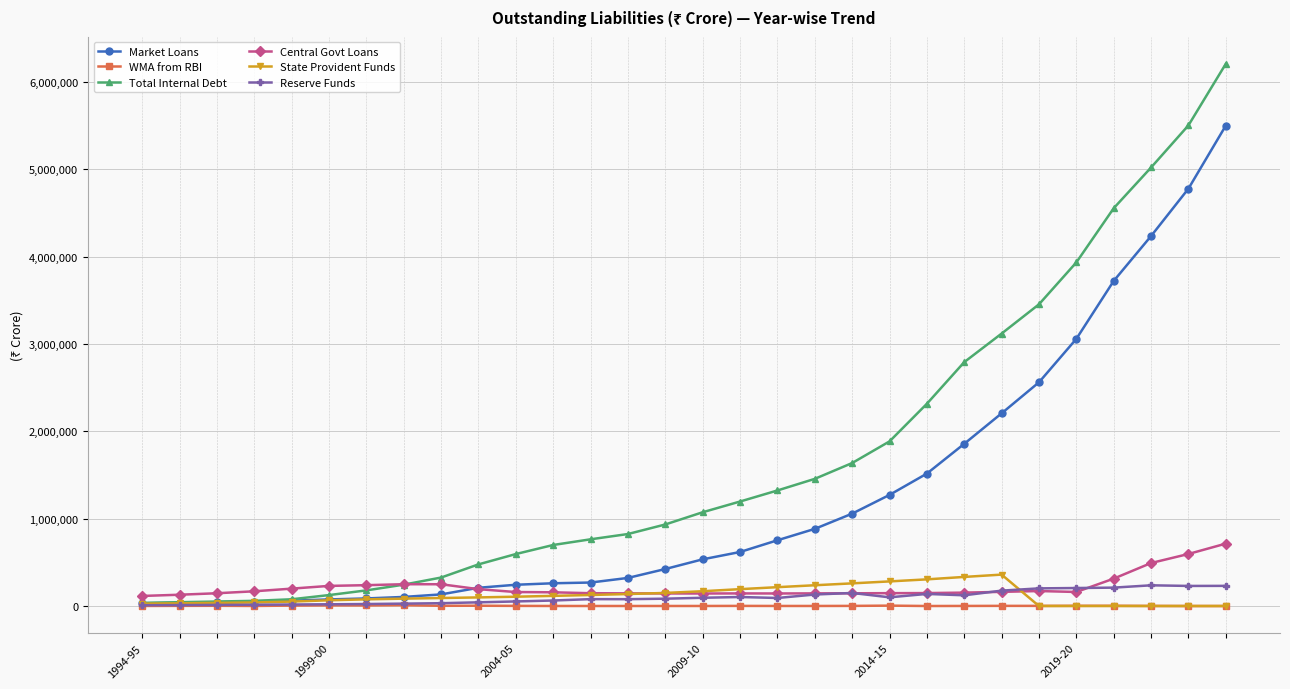

Which series has the widest spread of values?

Total Internal Debt